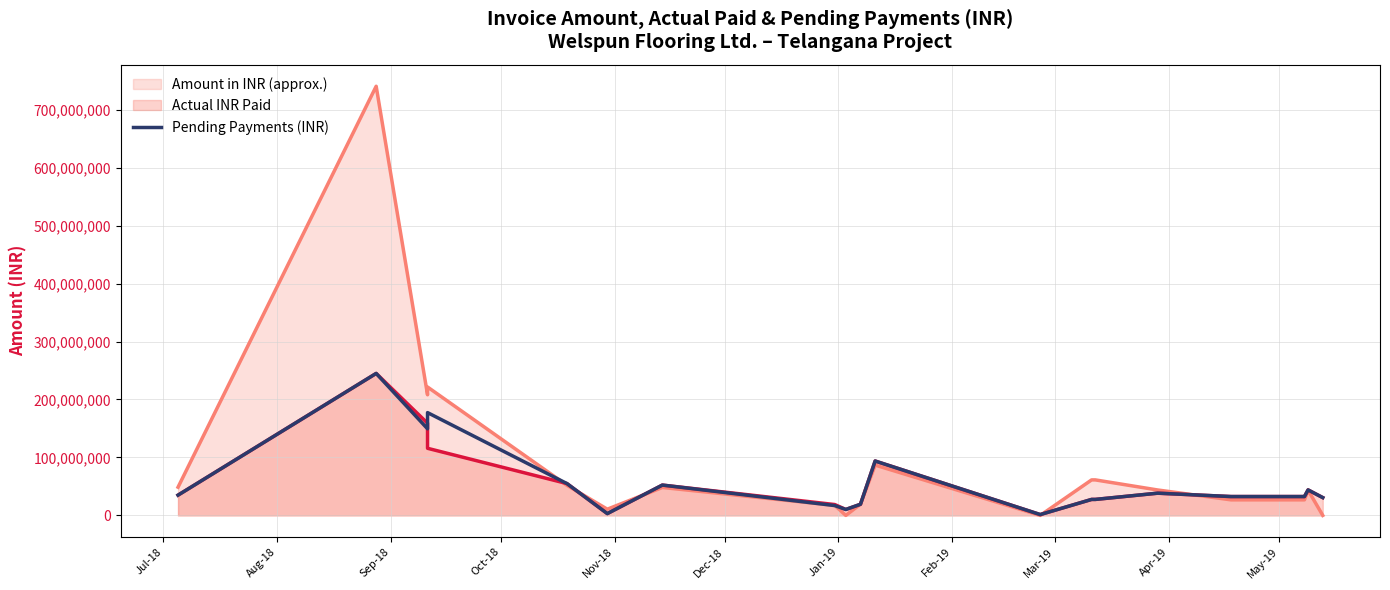

Reading left to right, transcribe all the data shown in this chart.

35000100.0	244965000.0	149416527.0	177363000.0	54938868.8	3128209.4	52345141.6	16957923.4	10248117.2	19242502.1	93832204.3	1459283.7	27588003.3	27588003.3	38354865.7	32529965.0	32529965.0	43995764.4	30726909.7